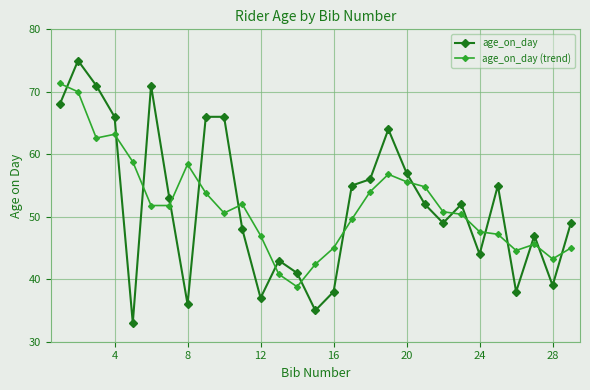

What is the average value of the age_on_day (trend) series?

51.8